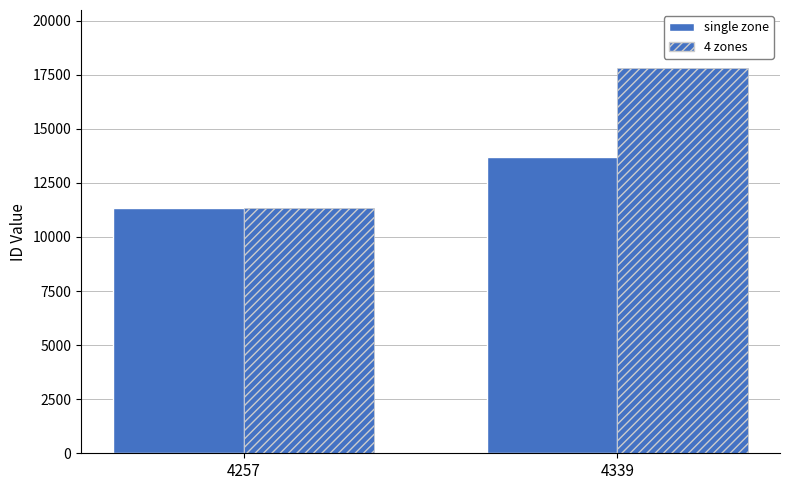

How many bars are there in total?

4